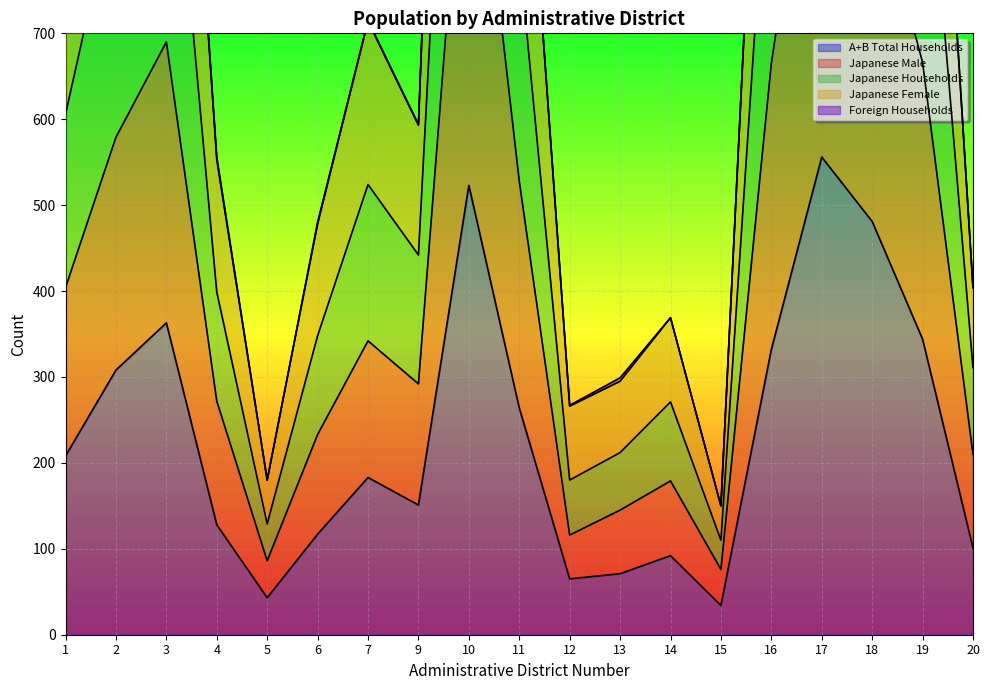

In Japanese Male, how many points are higher than both neighbors (excluding endpoints)?

5